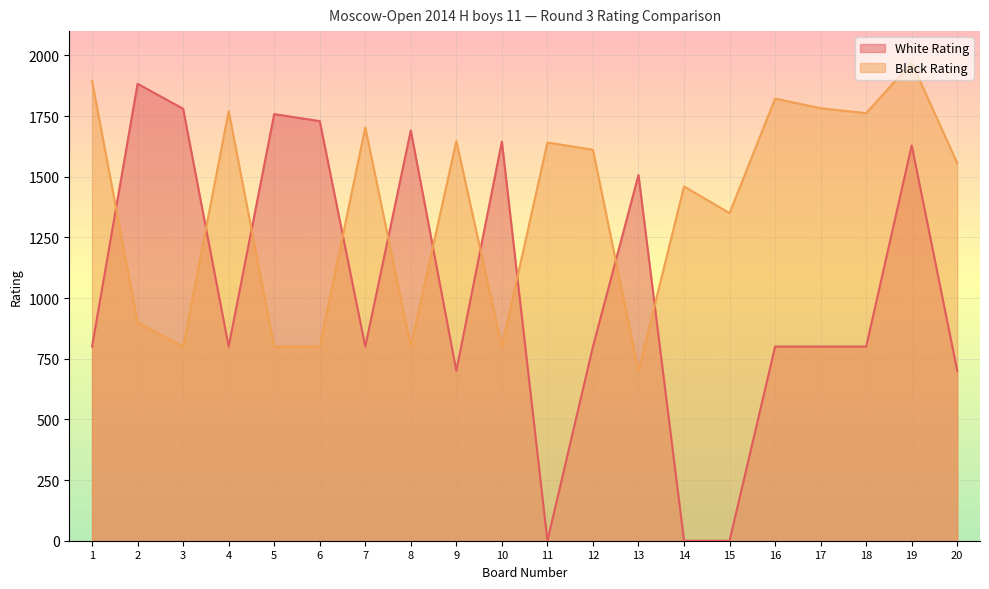

Between 2 and 3, which series saw the biggest shift?

White Rating